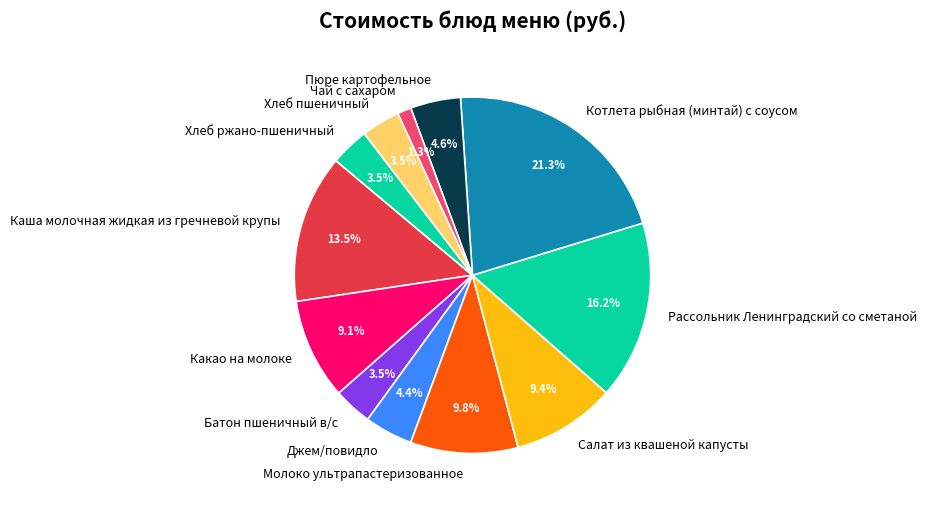

What is the smallest slice in the pie chart?

Чай с сахаром